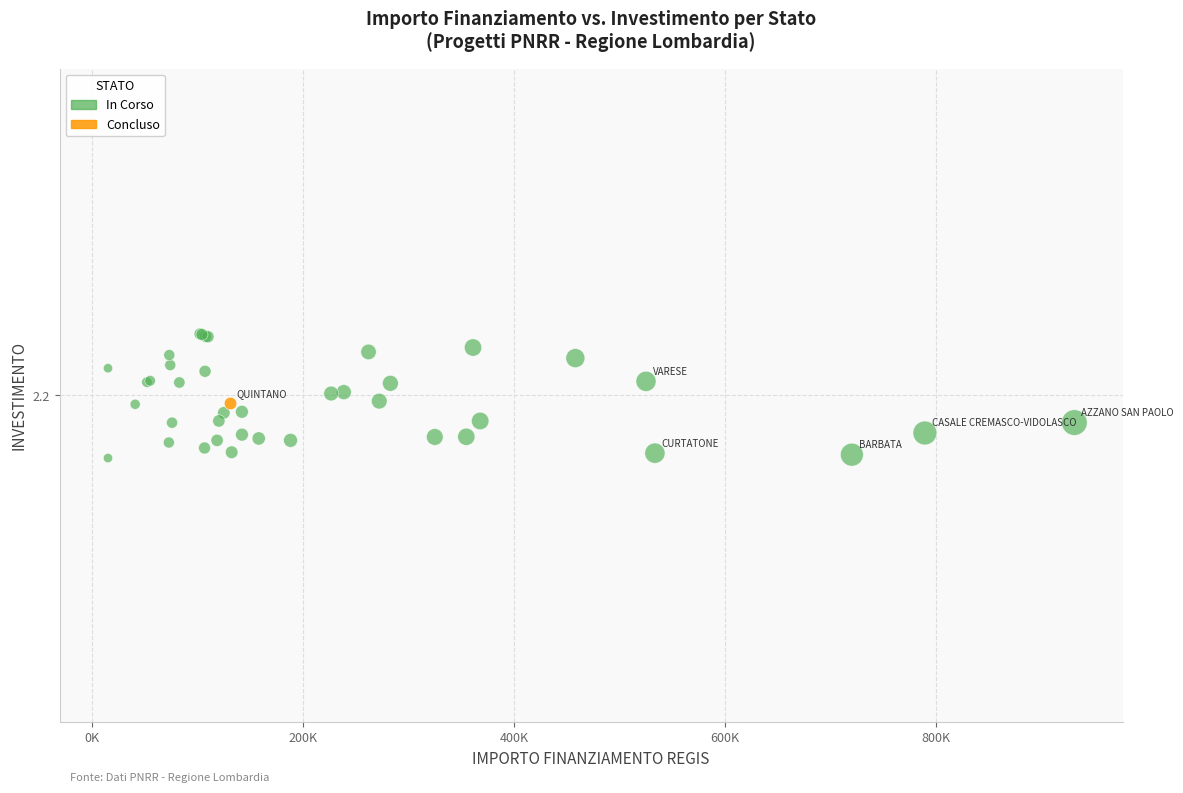

What are all the series names shown in the legend?

In Corso, Concluso